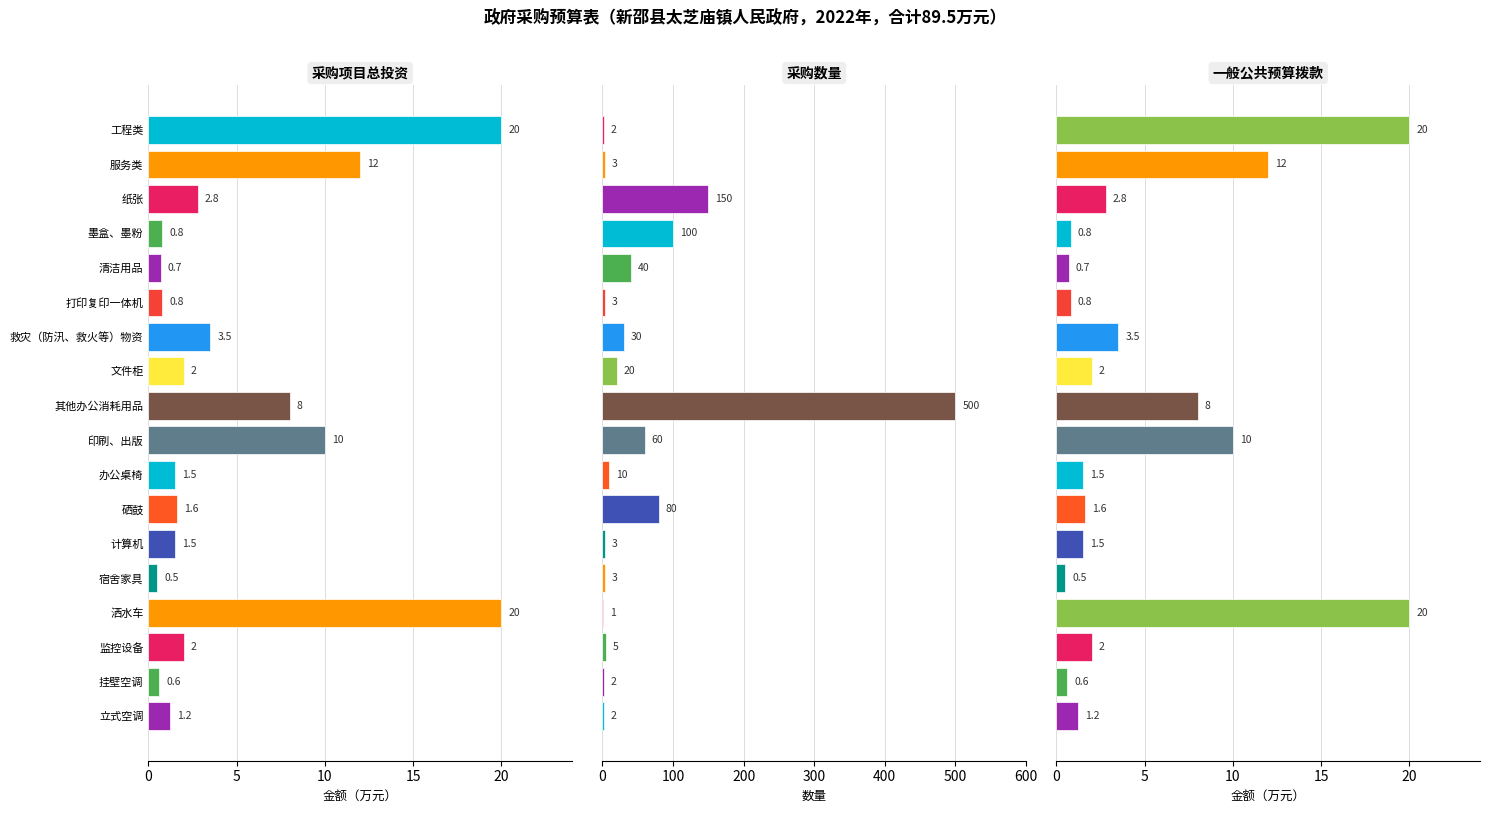

Does the chart contain any negative values?

No